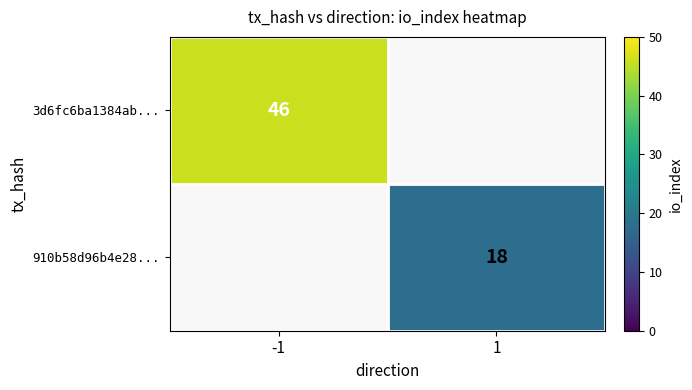

How many categories are shown in the chart?

2